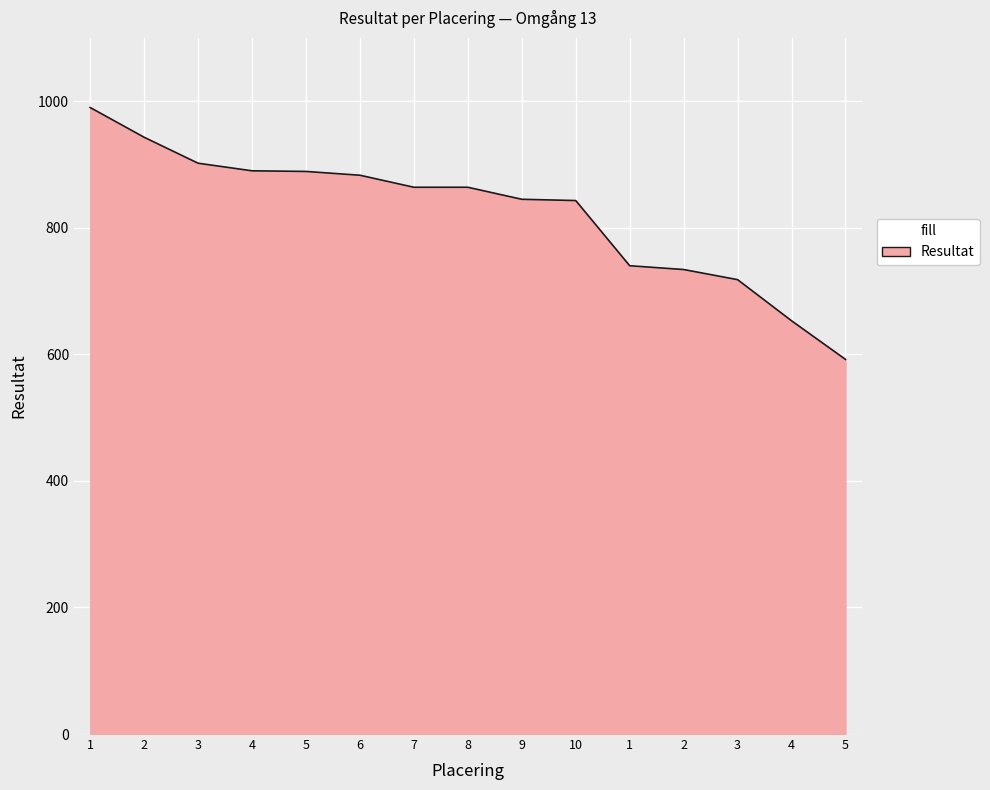

Is this an area chart (filled region under the line)?

Yes